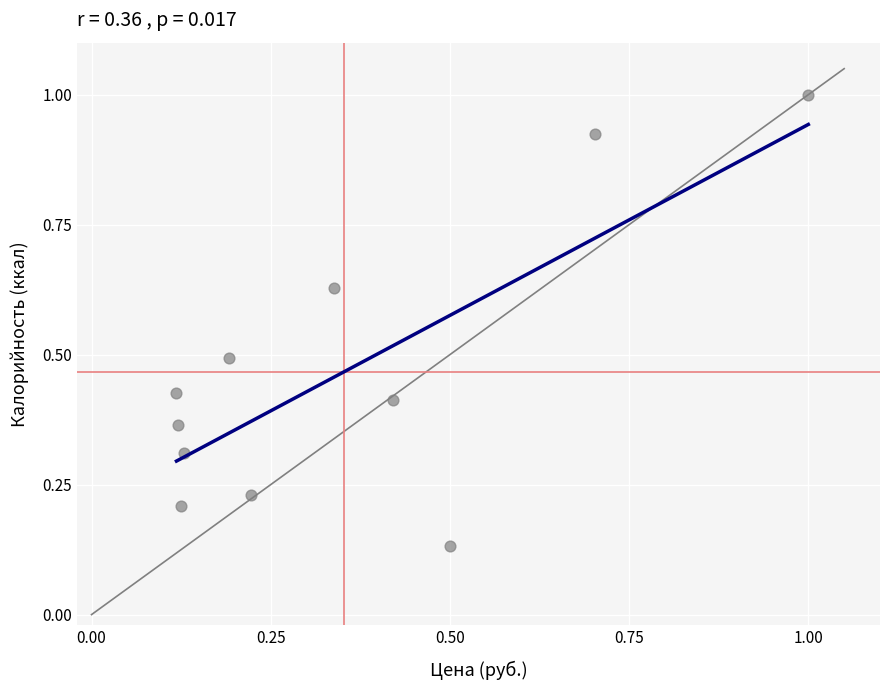

What is the average Y value?

0.5